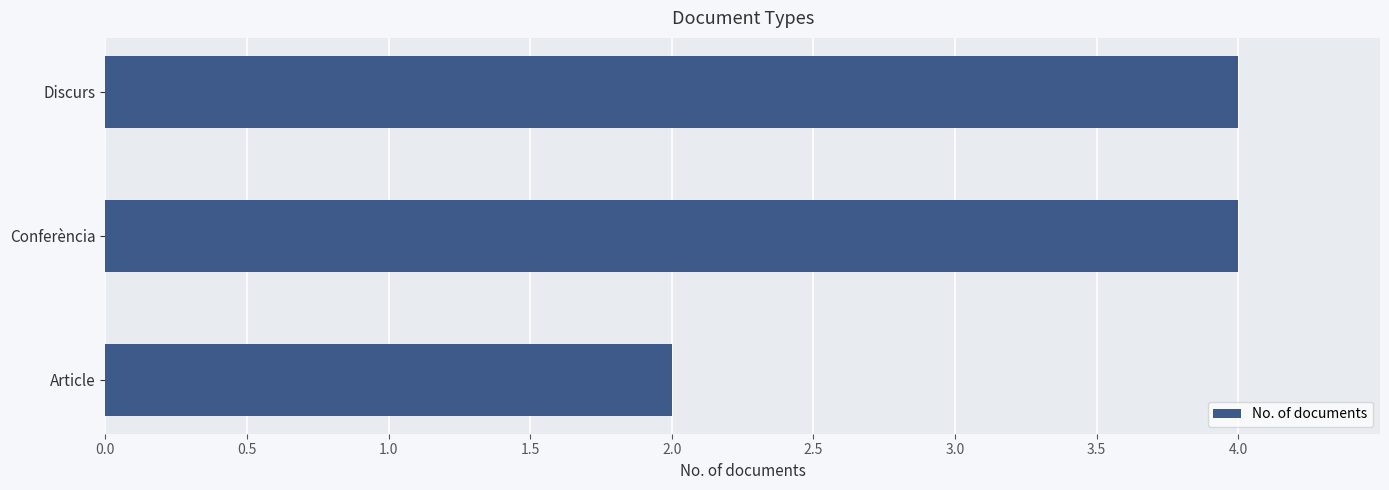

What is the sum of all values?

10